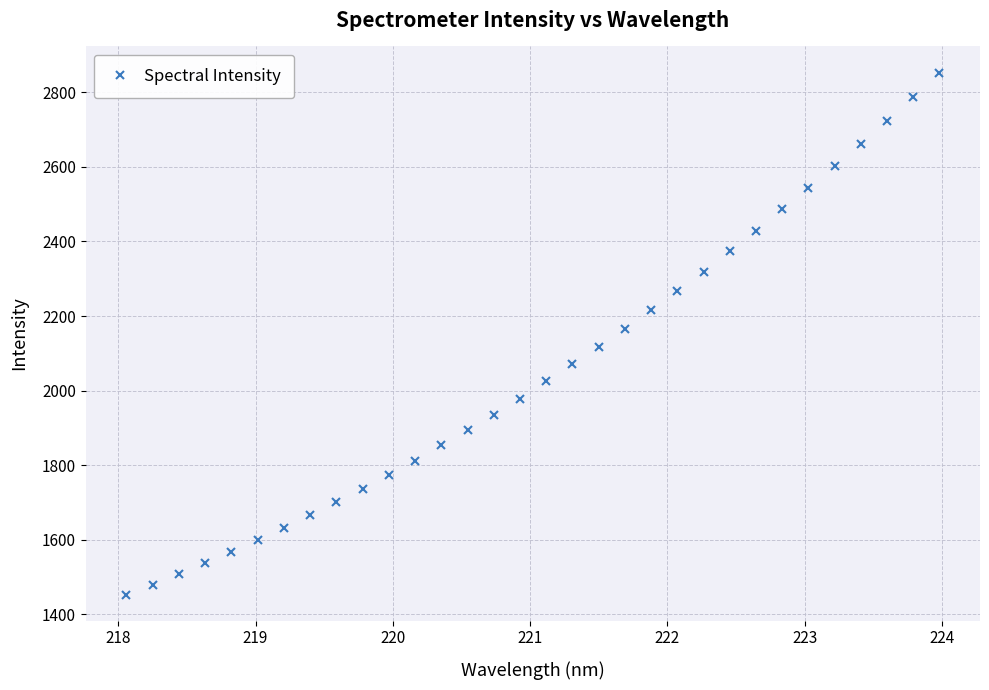

What is the maximum value shown in the chart?

2853.2